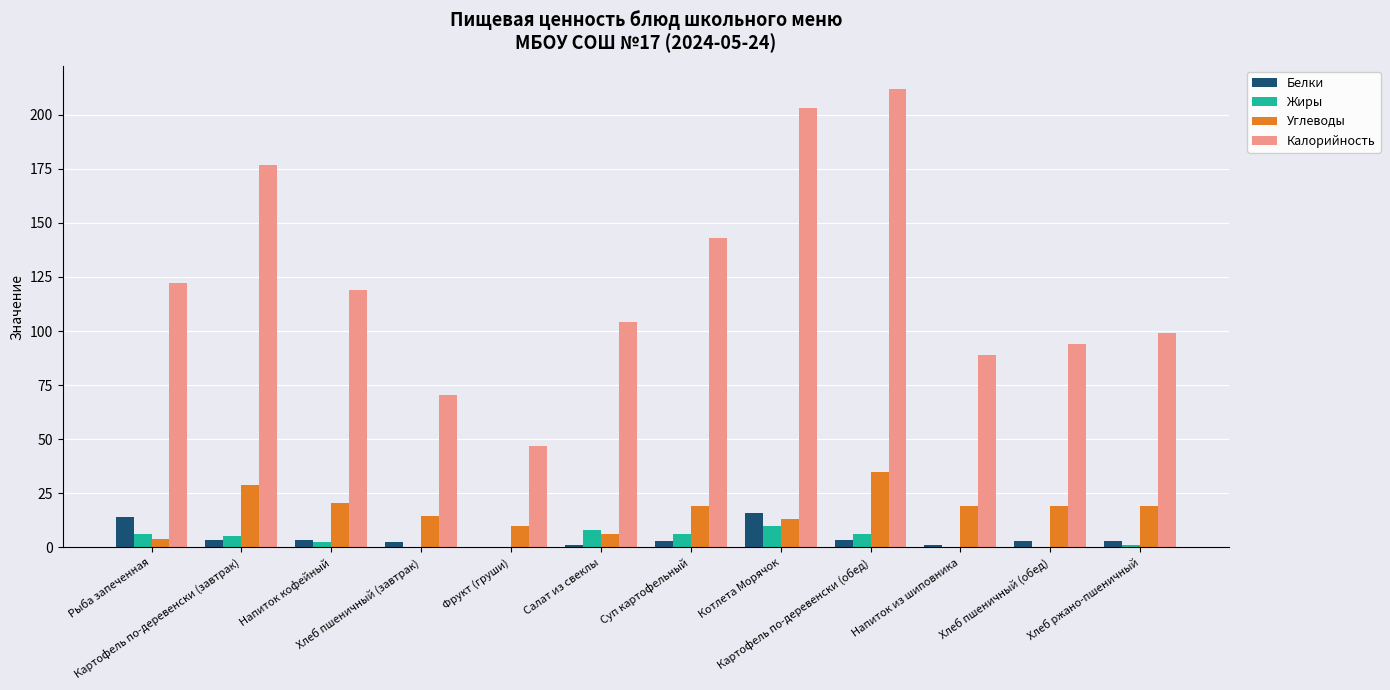

The Калорийность series shows 70.5 at Хлеб пшеничный (завтрак). True or false?

True